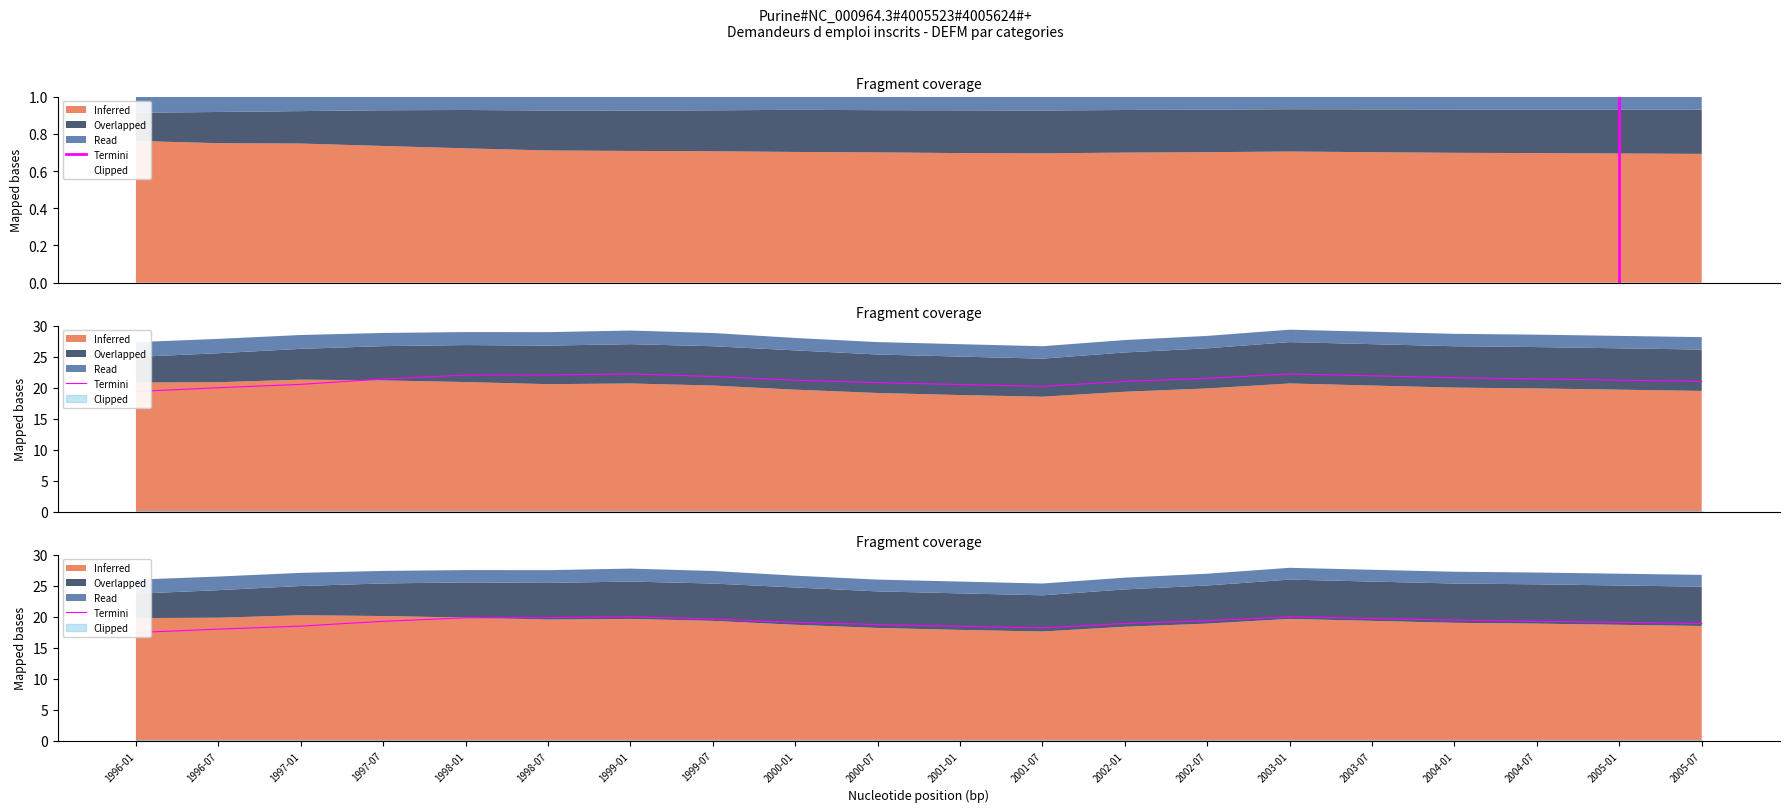

What is the change in value from 1998-07 to 2000-01?

-0.8